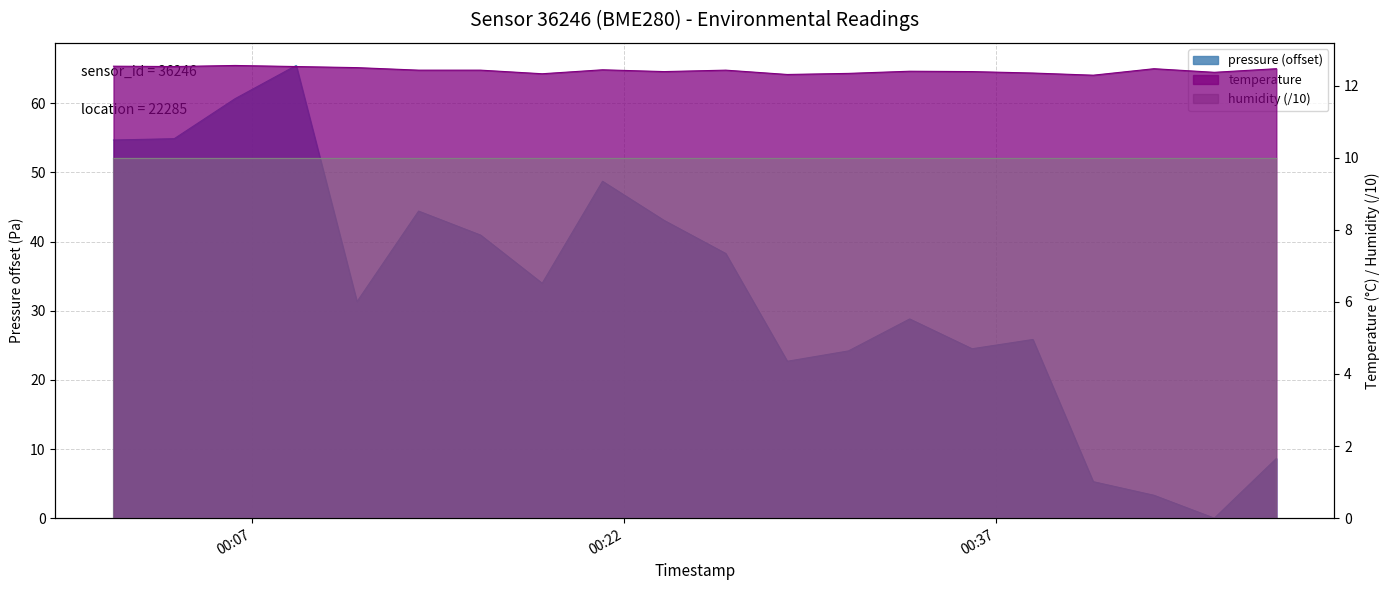

What is the average value of the pressure series?

33.0